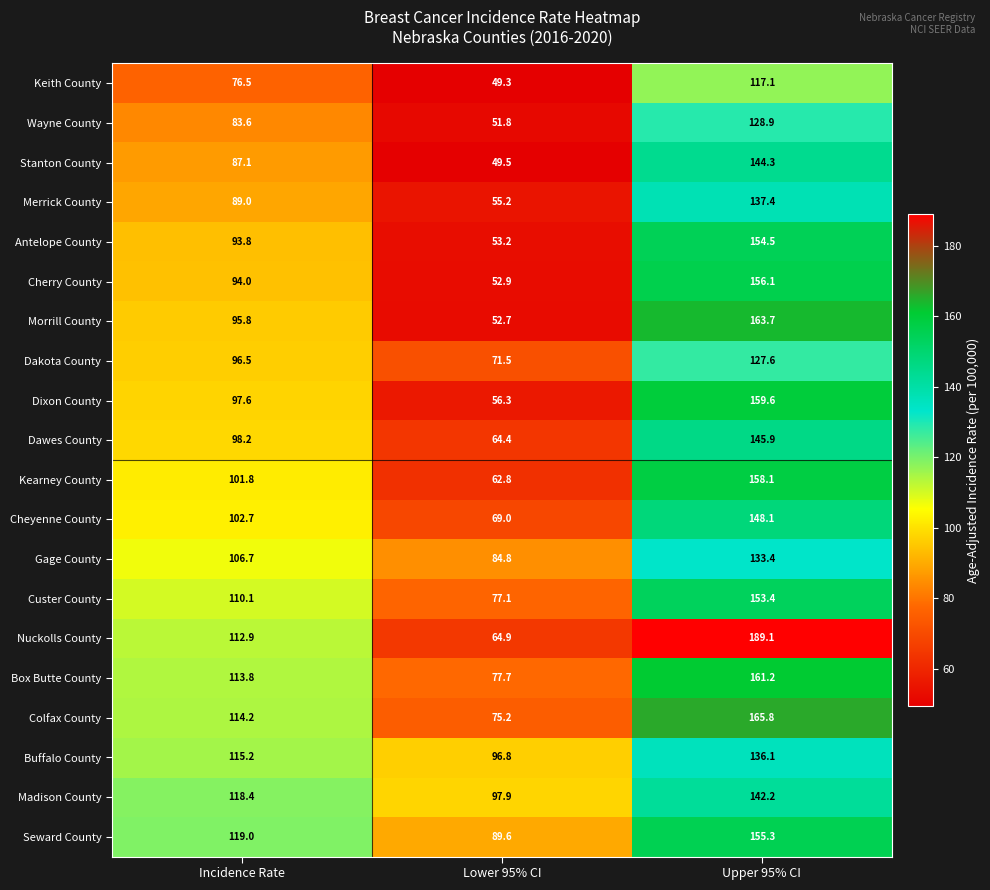

At which label does Stanton County reach its peak?

Upper 95% CI